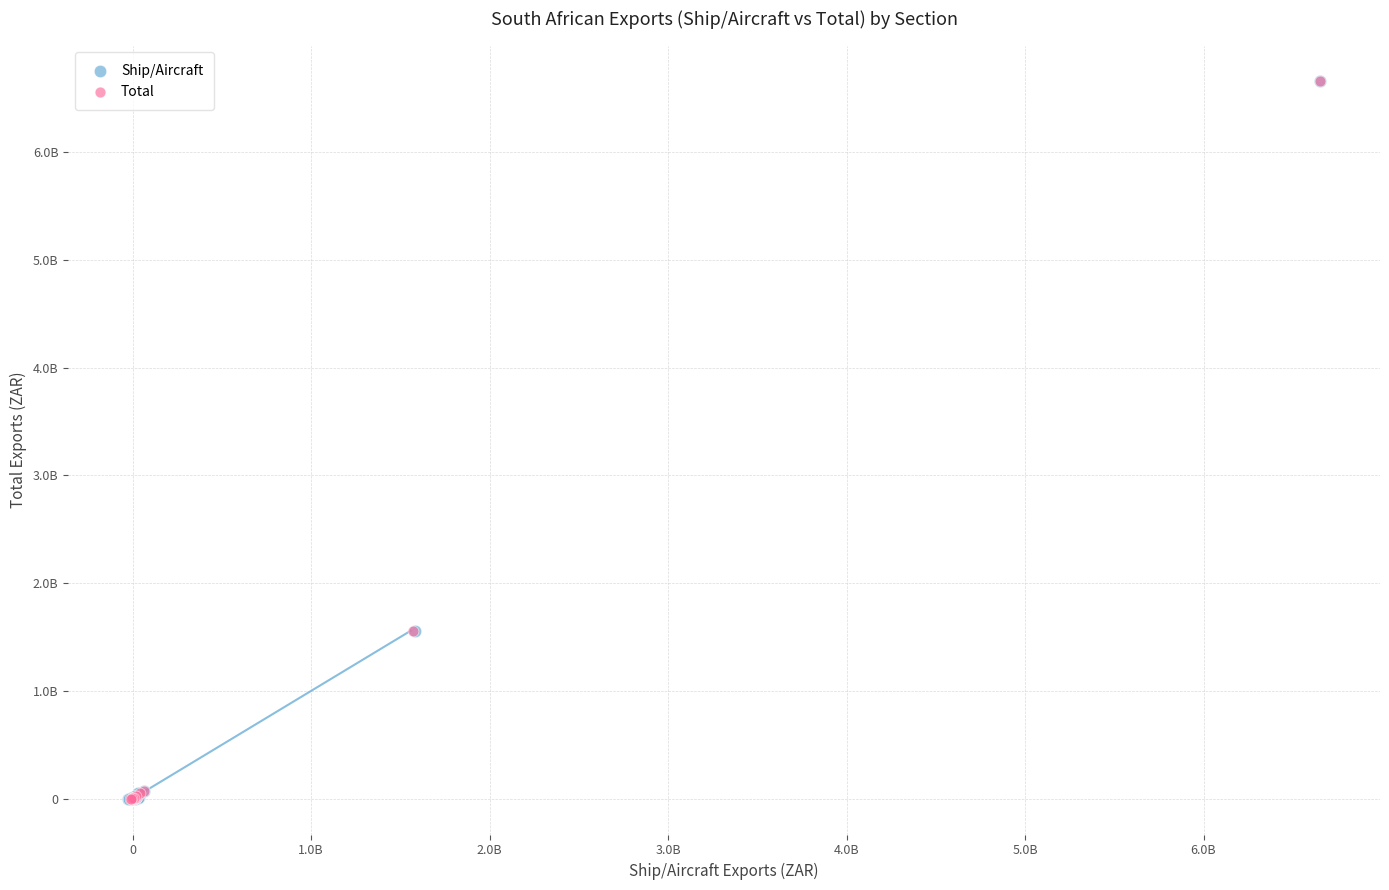

What are all the series names shown in the legend?

Ship/Aircraft, Total